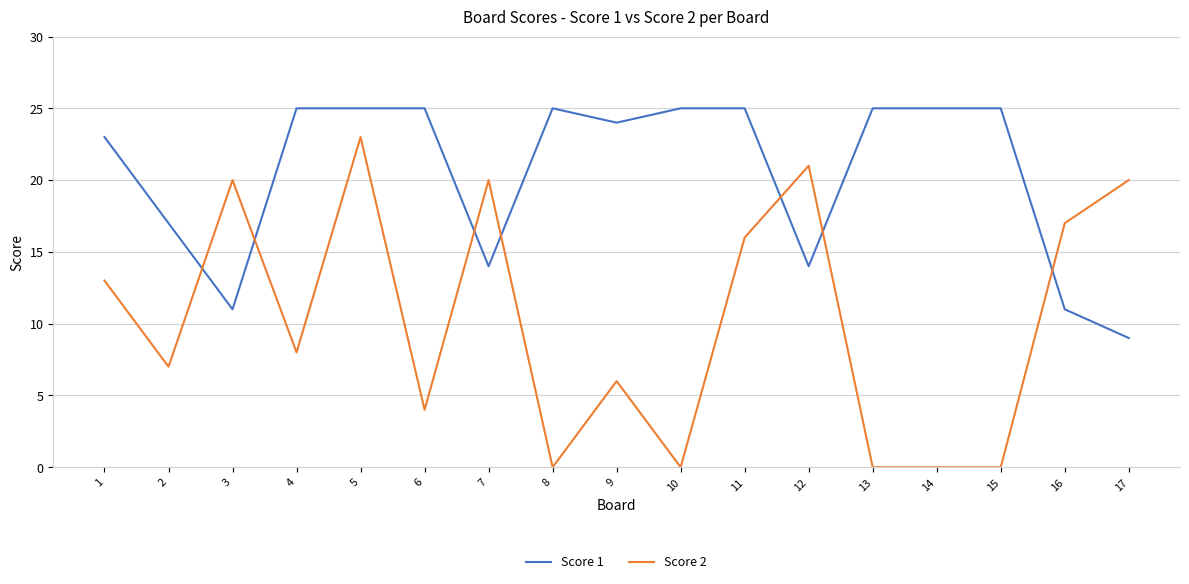

At which label does Score 1 reach its minimum?

17